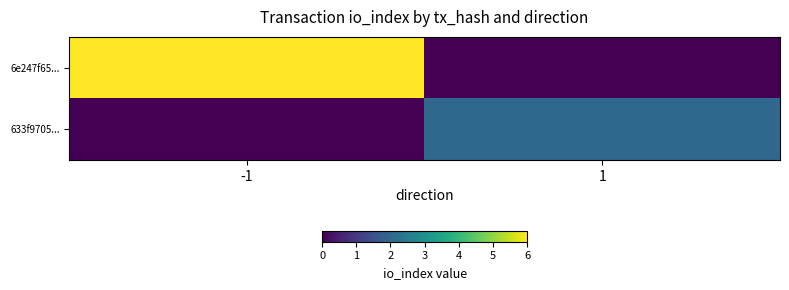

What is the total value across all series at 1?

2